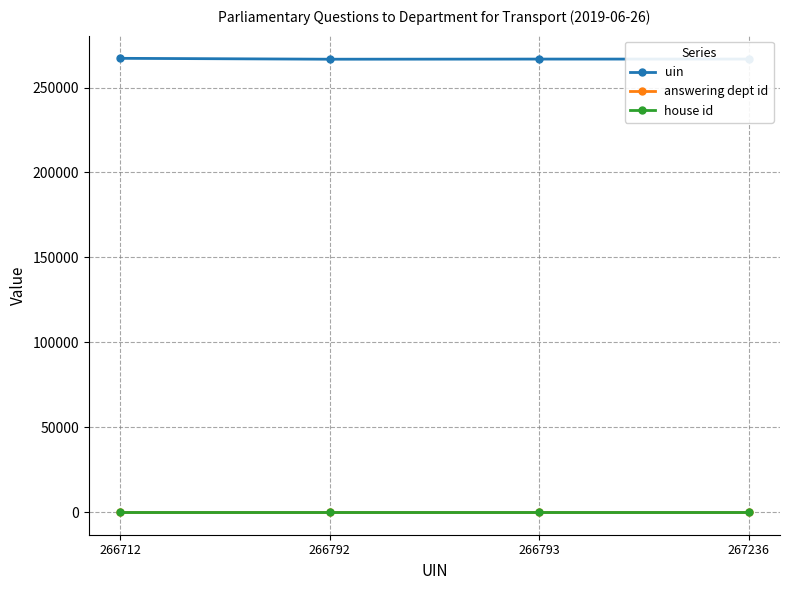

What is the value of the house id point at the 2nd from the left?

1